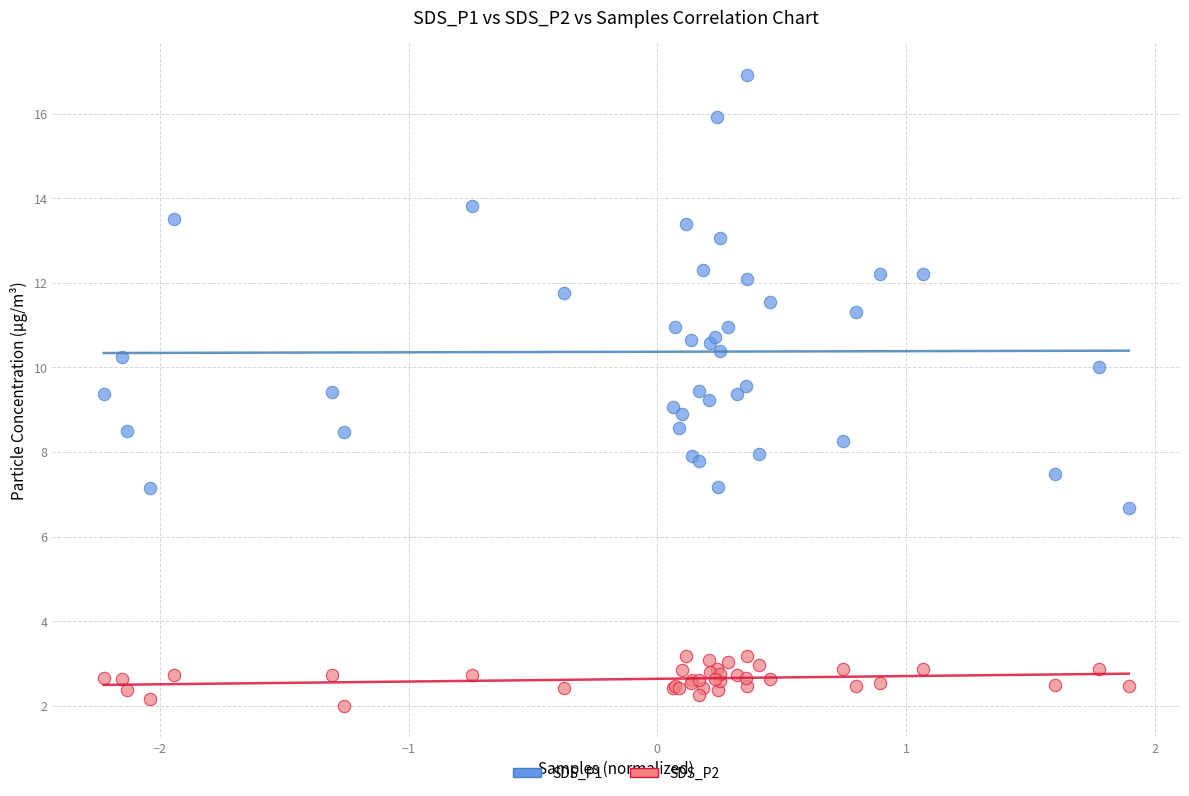

Which series reaches the minimum Y coordinate?

SDS_P2